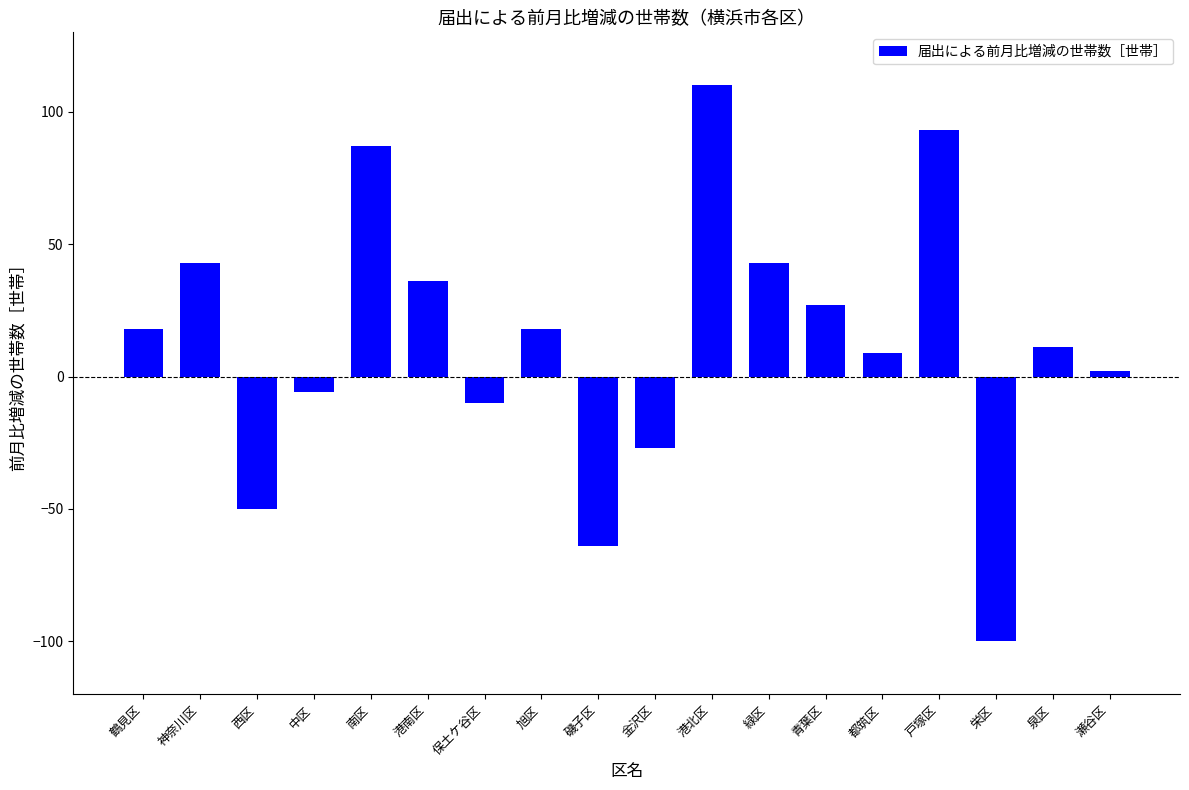

Between 鶴見区 and 磯子区, which is larger?

鶴見区